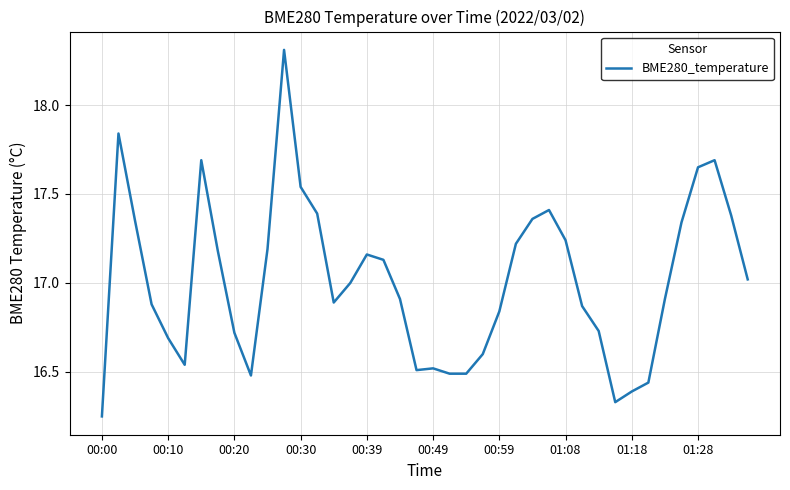

What is the greatest value displayed?

18.3